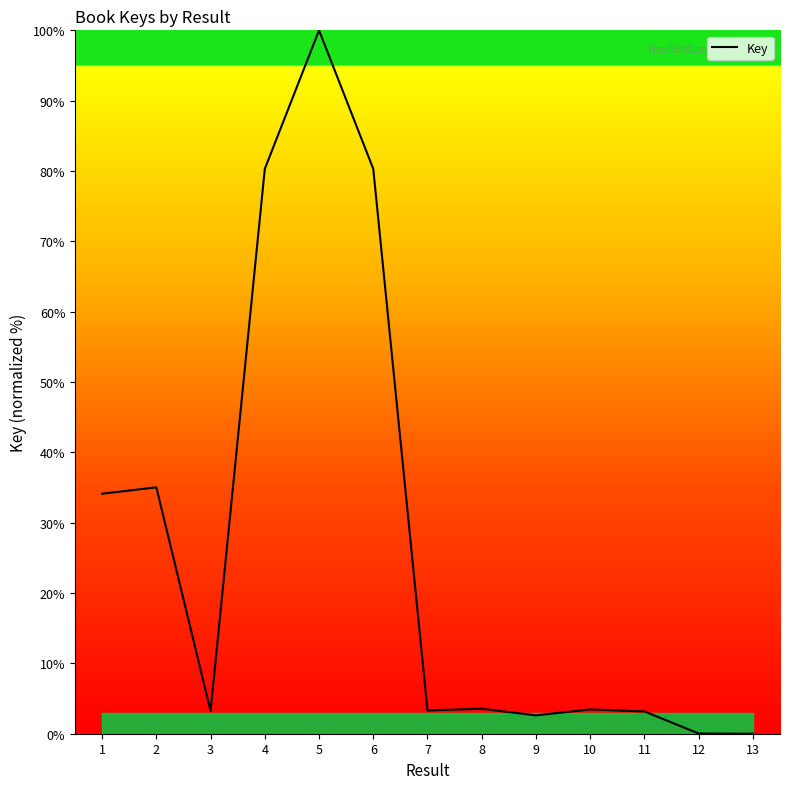

At which category does the chart reach its peak across all series?

5